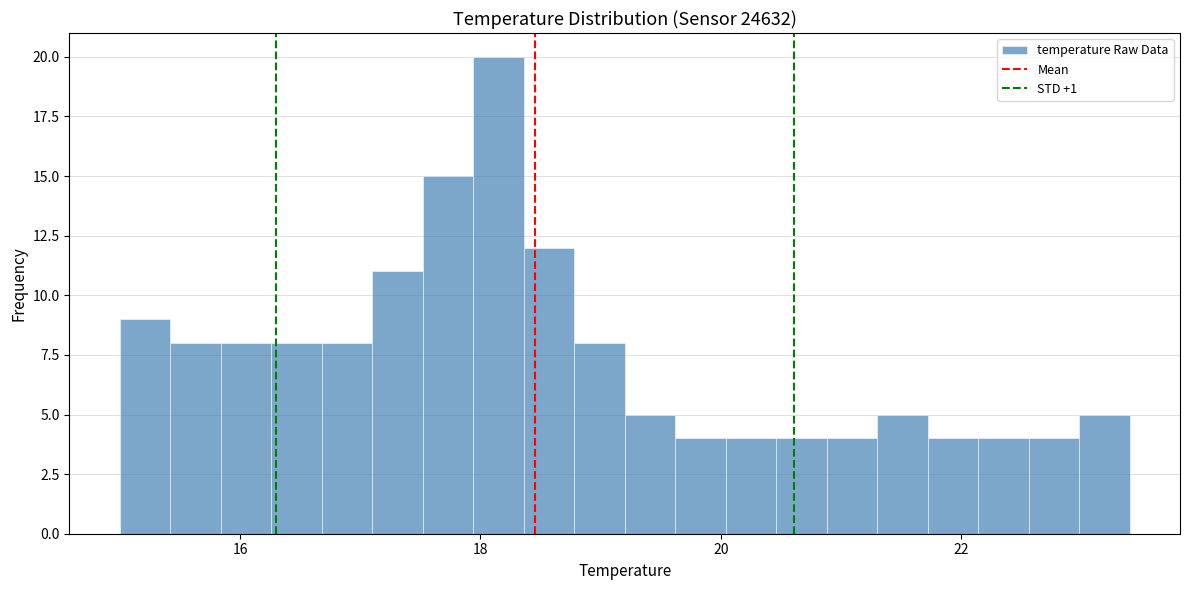

Around what value on the x-axis is the tallest bar? Give the approximate position of its centre, as read against the axis.

18.2